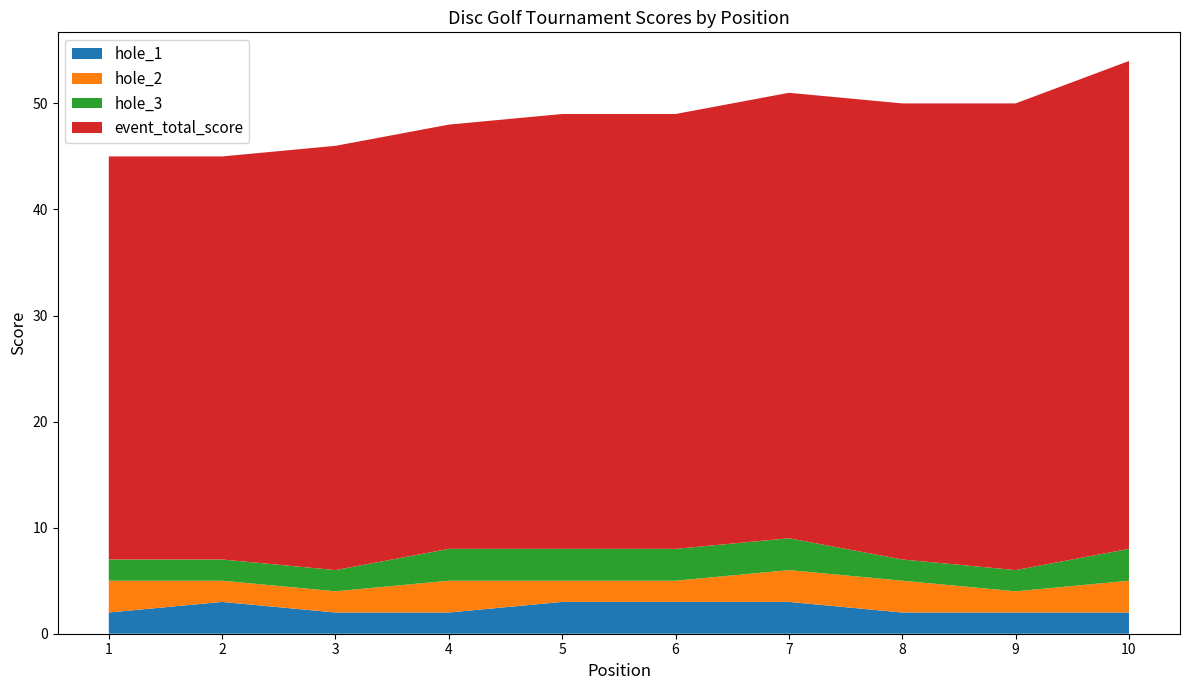

Reading left to right, transcribe all the data shown in this chart.

event_total_score: 38	38	40	40	41	41	42	43	44	46
hole_1: 2	3	2	2	3	3	3	2	2	2
hole_2: 3	2	2	3	2	2	3	3	2	3
hole_3: 2	2	2	3	3	3	3	2	2	3